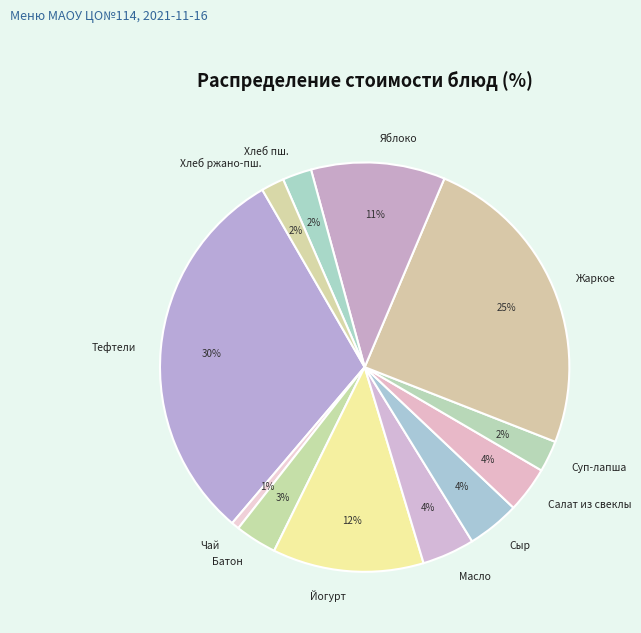

To the nearest percent, what is the average slice percentage?

8%